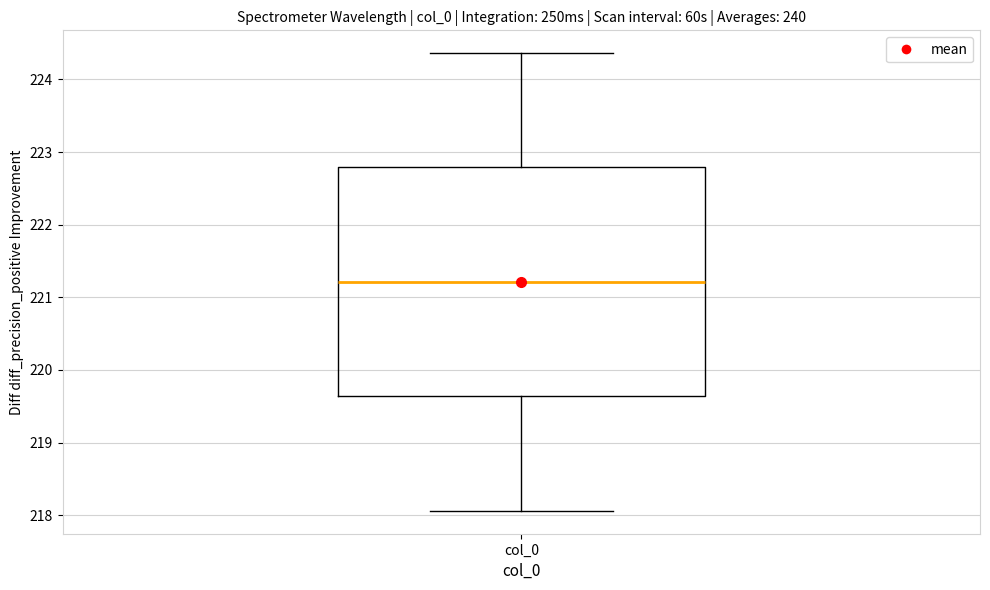

Transcribe this box plot: give where the median line is, the range the box spans, and where the two whiskers end, as read against the y-axis. The values are not printed on the chart, so give them approximately, as read against the axis.

median 221.2, box 219.6 to 222.8, whiskers 218.1 to 224.4